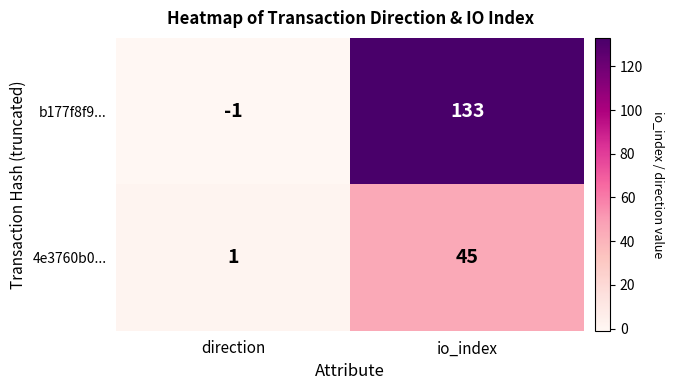

What is the difference between the highest and lowest values at direction?

2